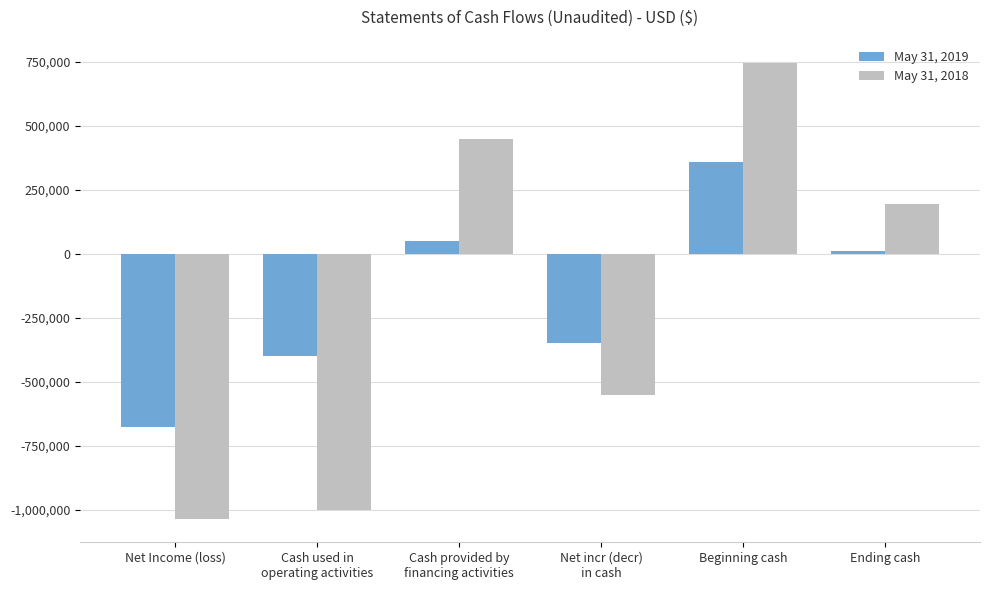

Count the number of data series in this chart.

2